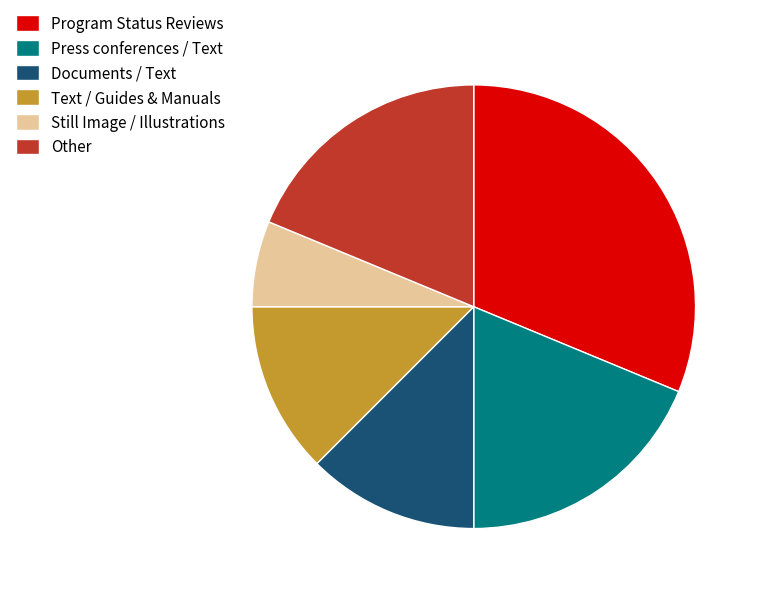

True or false: Documents / Text accounts for 3% of the total.

False